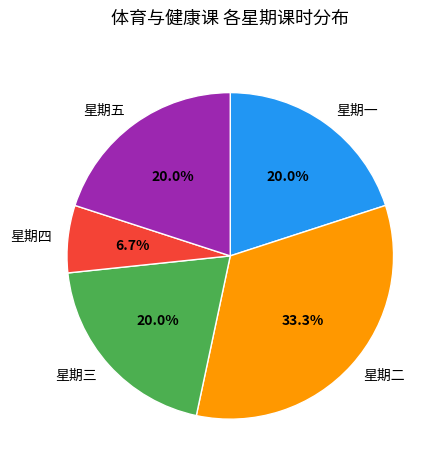

Count the number of slices in the pie.

5